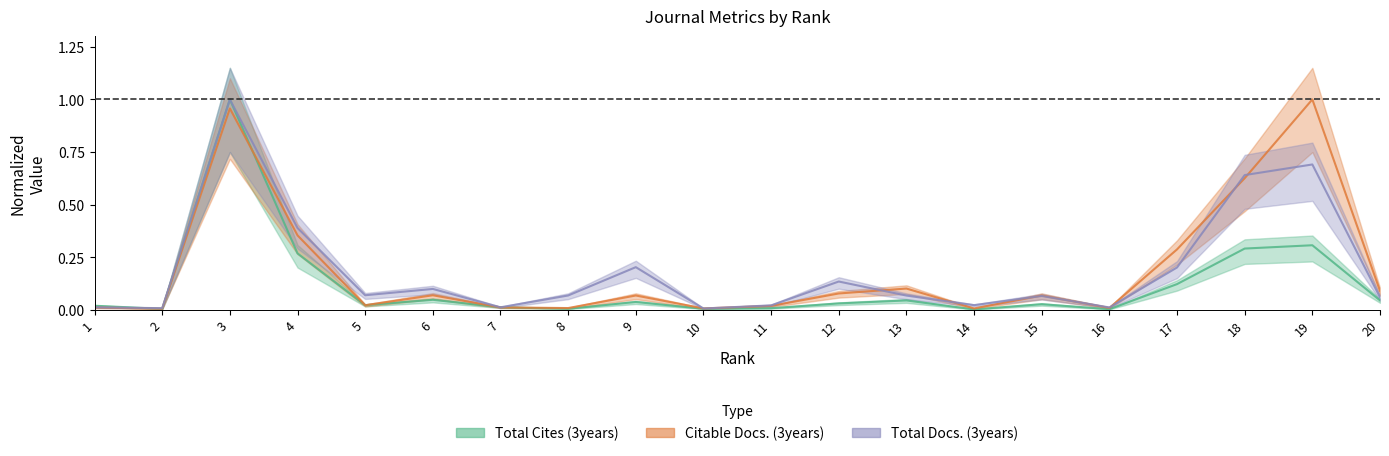

True or false: Citable Docs. (3years) and Total Docs. (3years) intersect in this chart.

True